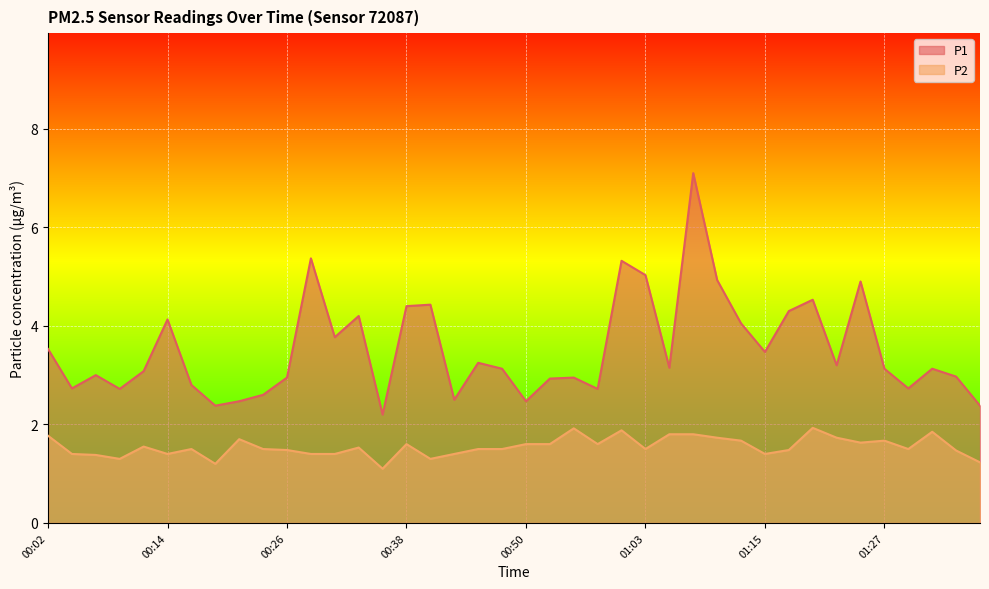

At which label does P1 reach its peak?

01:08